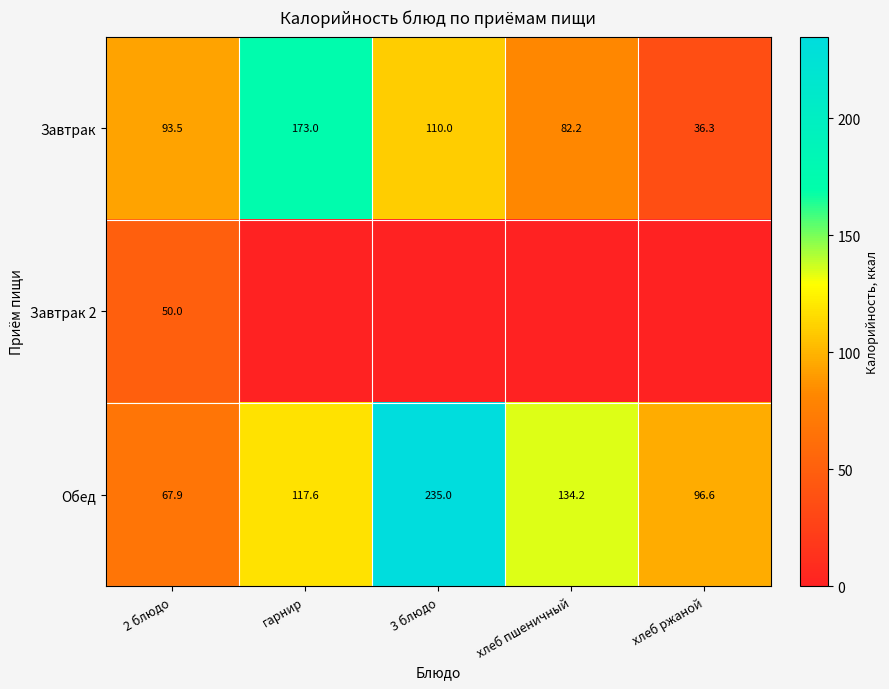

What is the difference between the Завтрак values at 2 блюдо and 3 блюдо?

16.5